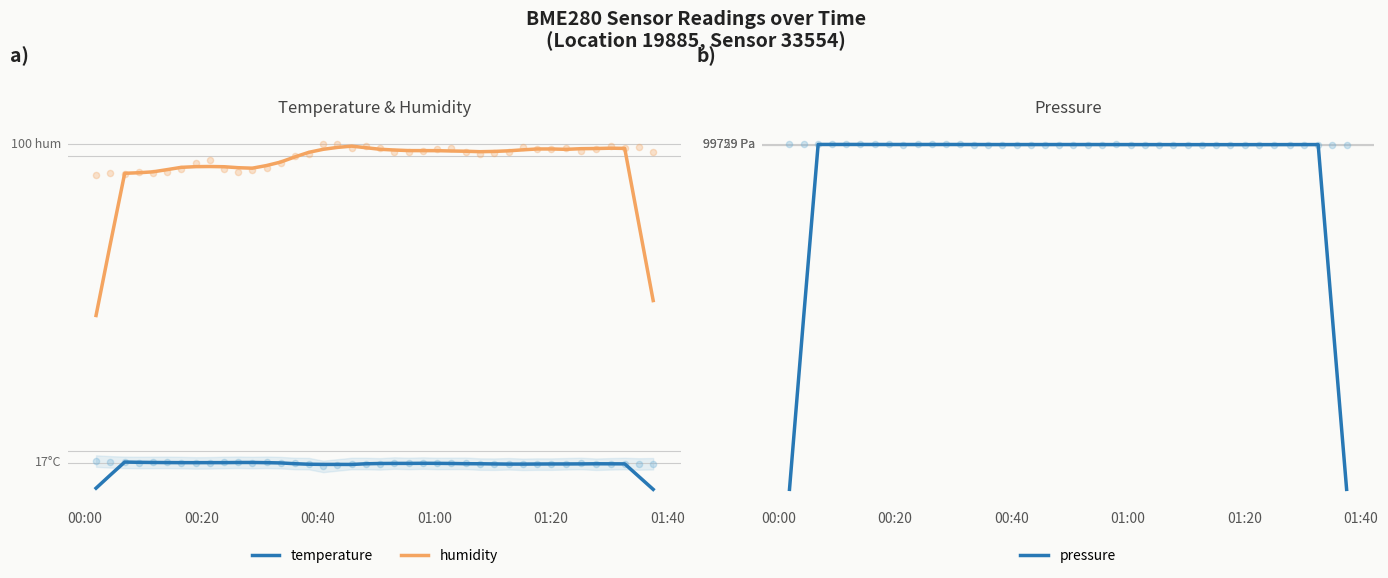

Which series has the widest spread of Y values?

pressure